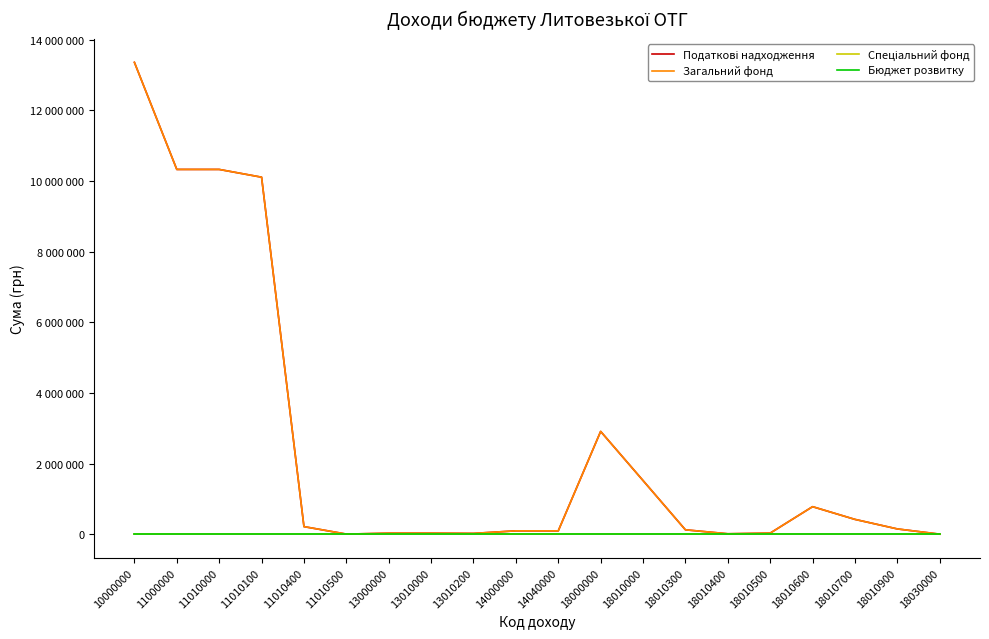

Is this an area chart (filled region under the line)?

No